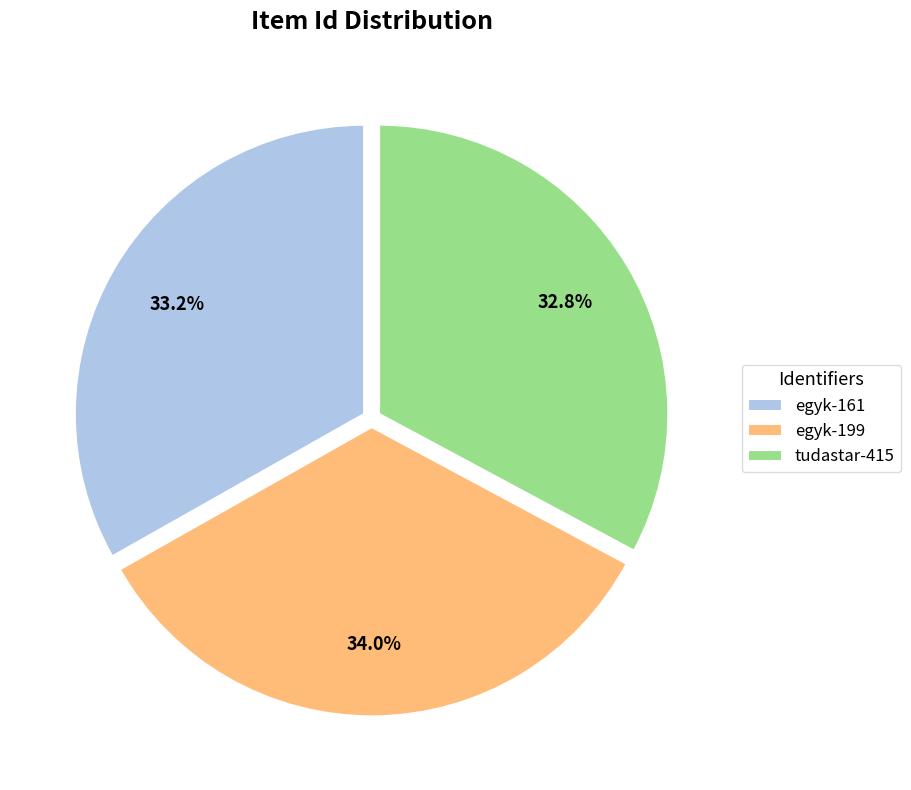

To the nearest percent, what is the difference between the largest and smallest slice percentages?

1%